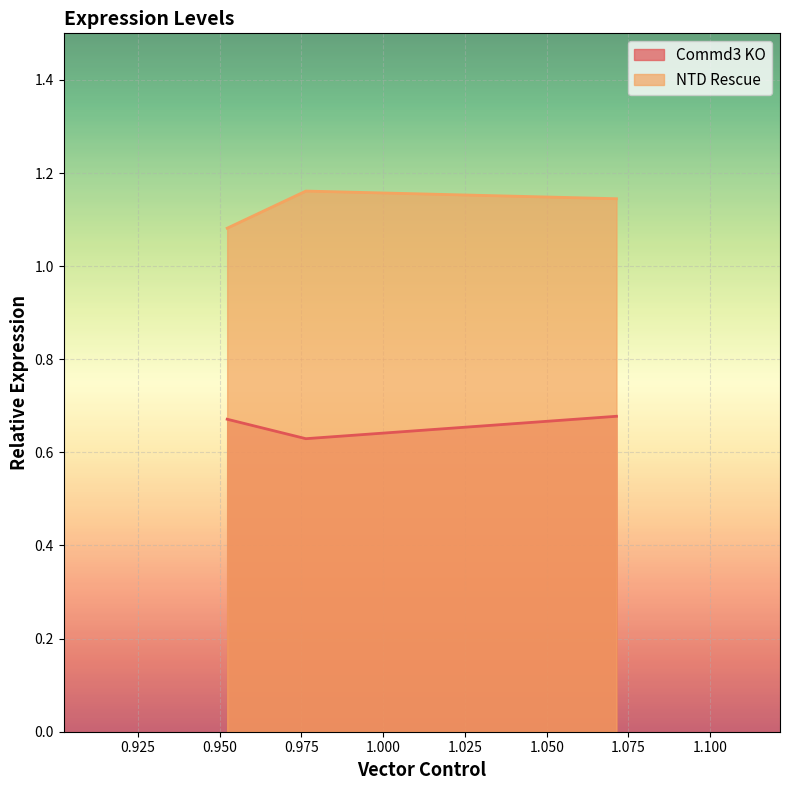

Is the value of NTD Rescue at 0.976361 greater than the value of Commd3 KO at 0.952301?

Yes